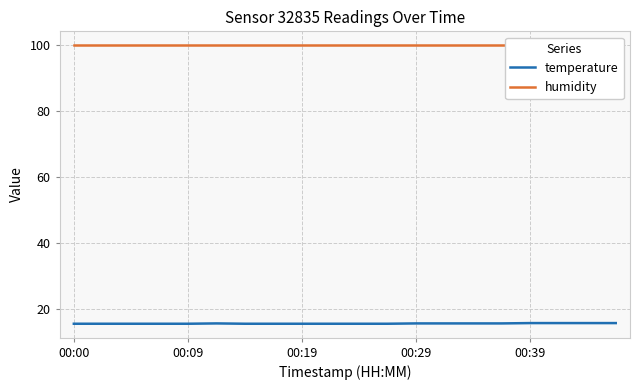

True or false: humidity has more than 1 interior local peaks.

False